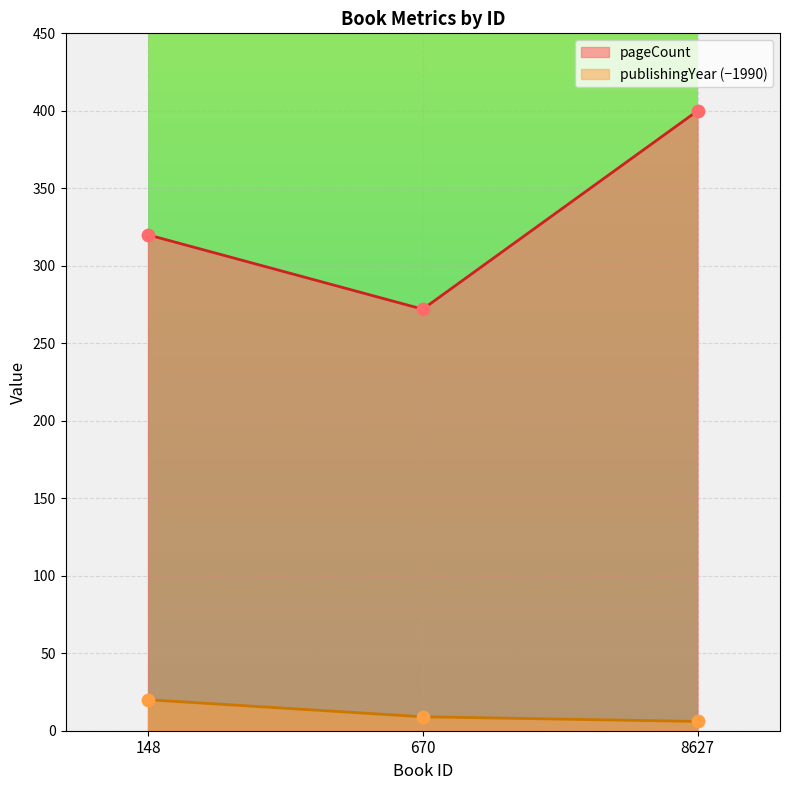

Which series has the largest total across all categories?

pageCount